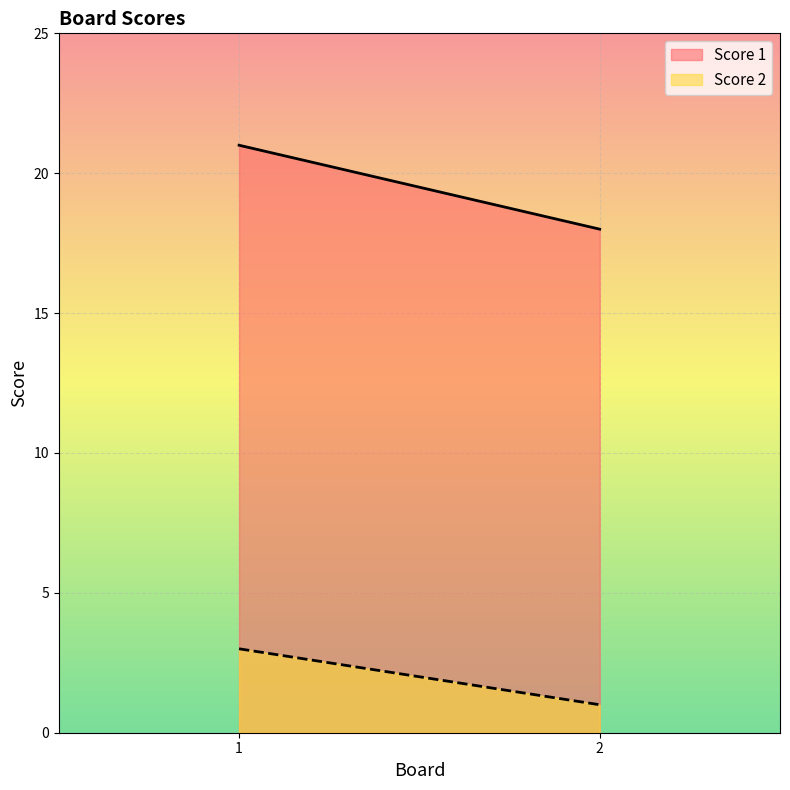

List the labels in order of Score 1 value, largest first.

1, 2